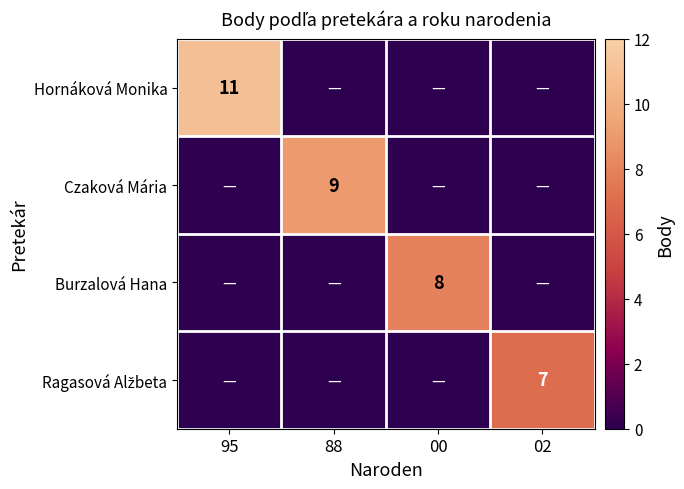

Is it true that Burzalová Hana equals 14 at 00?

False